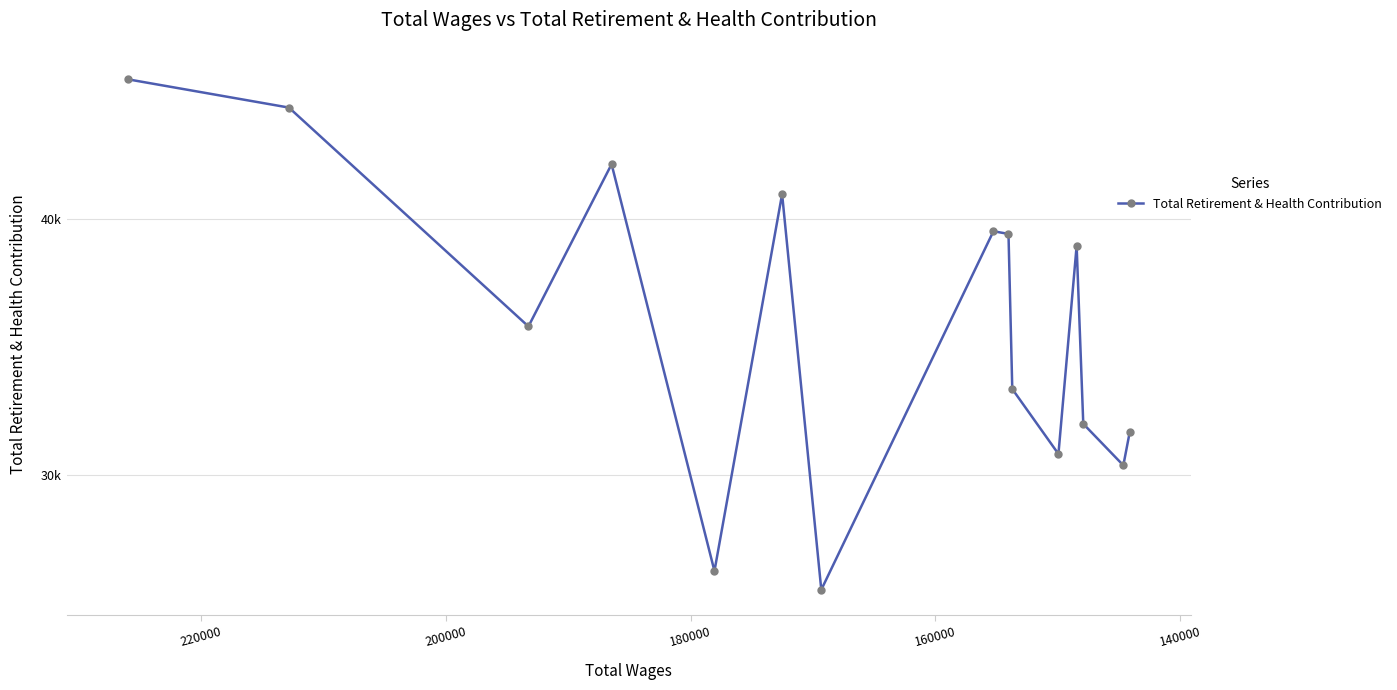

How many values are below 35795?

7